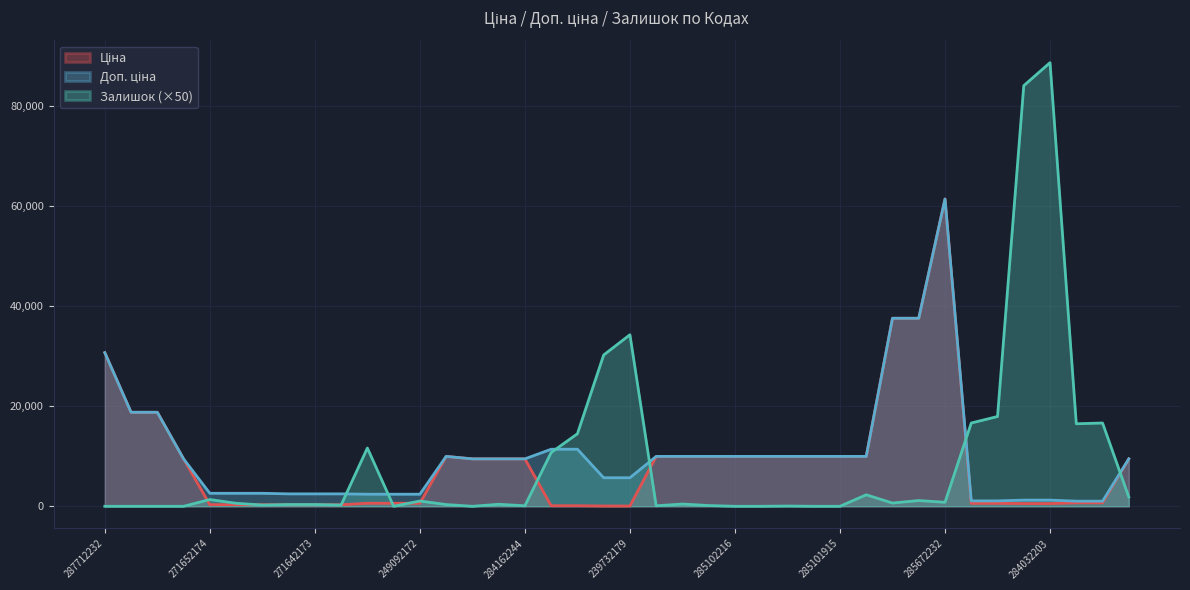

Reading left to right, list all the values displayed in this chart.

Ціна: 30717.1	18796.8	18796.8	9480.1	324.8	324.8	324.8	310.3	310.3	310.3	603.7	603.7	603.7	9975.0	9480.1	9480.1	9480.1	114.1	114.1	57.0	57.0	9975.0	9975.0	9975.0	9975.0	9975.0	9975.0	9975.0	9975.0	9975.0	37593.6	37593.6	61434.3	589.9	589.9	539.0	539.0	693.7	693.7	9480.1
Доп. ціна: 30717.1	18796.8	18796.8	9480.1	2598.3	2598.3	2598.3	2482.4	2482.4	2482.4	2414.8	2414.8	2414.8	9975.0	9480.1	9480.1	9480.1	11410.0	11410.0	5705.0	5705.0	9975.0	9975.0	9975.0	9975.0	9975.0	9975.0	9975.0	9975.0	9975.0	37593.6	37593.6	61434.3	1081.7	1081.7	1235.4	1235.4	1024.6	1024.6	9480.1
Залишок: 0.0	0.0	0.0	0.0	1350.0	600.0	250.0	350.0	350.0	250.0	11650.0	0.0	1050.0	350.0	0.0	400.0	100.0	10750.0	14500.0	30250.0	34300.0	100.0	450.0	150.0	0.0	0.0	50.0	0.0	0.0	2300.0	650.0	1150.0	800.0	16650.0	17950.0	84100.0	88700.0	16500.0	16650.0	1850.0